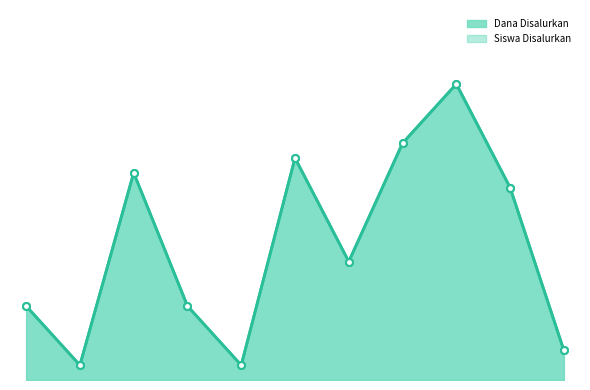

What is the average value of the Siswa Disalurkan series?

9